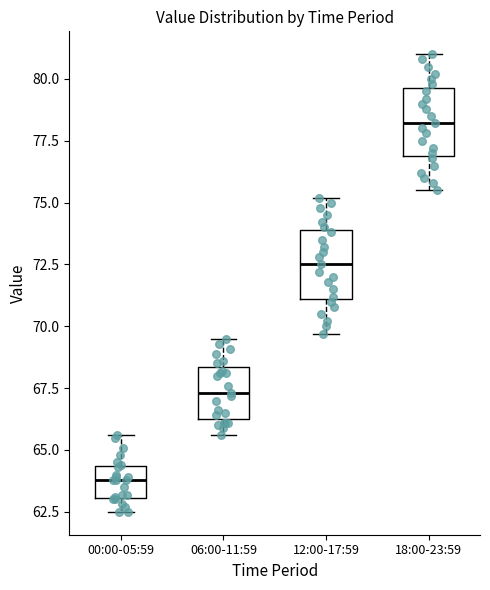

Where does the lower whisker of the box for 12:00-17:59 end on the y-axis? The values are not printed on the chart, so give them approximately, as read against the axis.

69.5